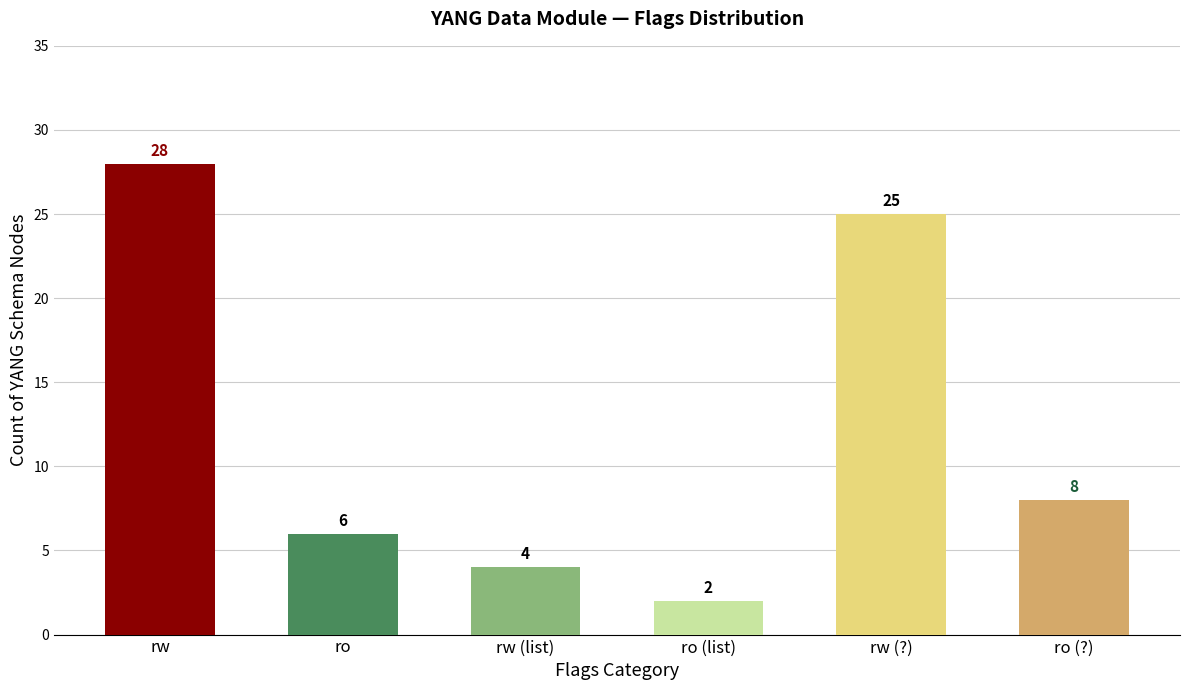

True or false: the data shows 28 at rw.

True